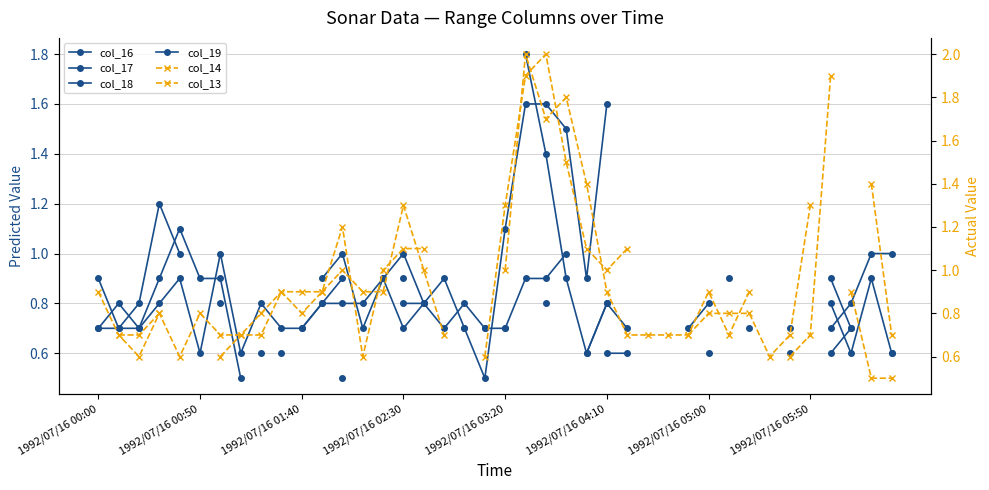

Between 1992/07/16 02:30 and 16, which series saw the biggest shift?

col_14